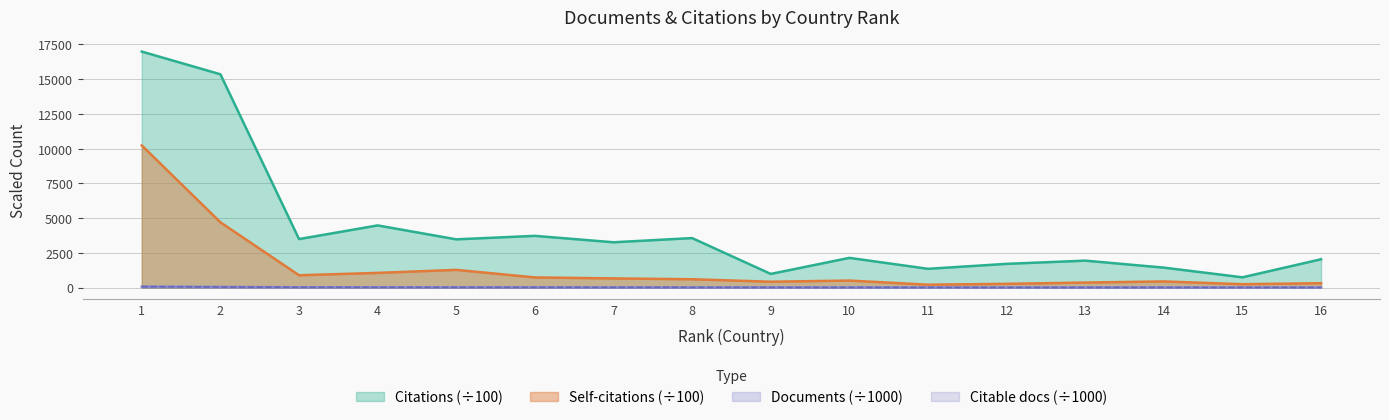

In Citations, how many points are lower than both neighbors (excluding endpoints)?

6